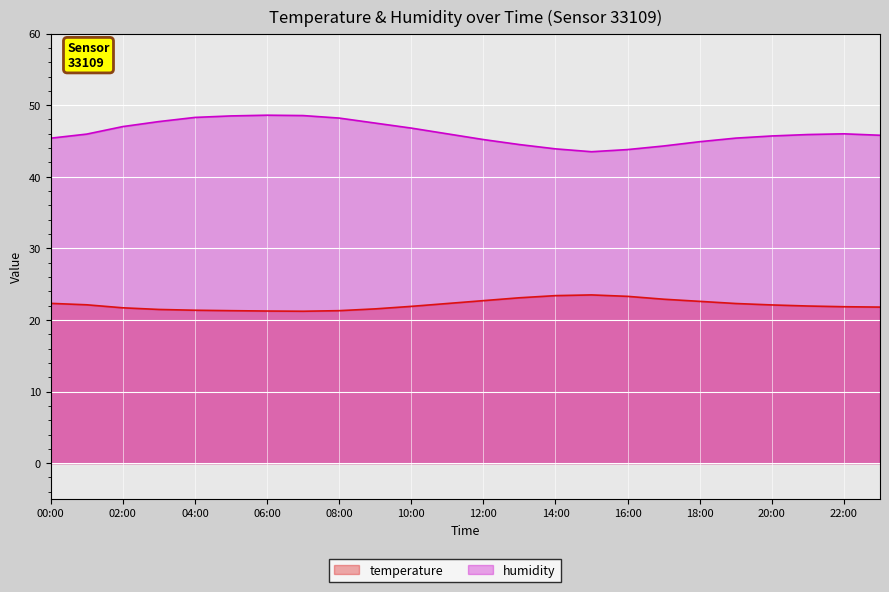

At which category does humidity reach its first local peak?

06:00